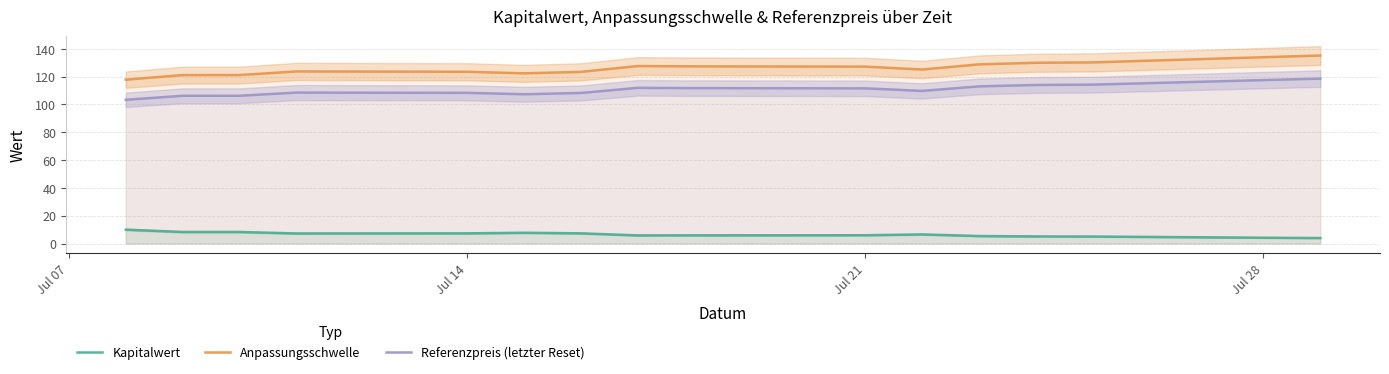

What is the lowest value of the Anpassungsschwelle series?

117.9